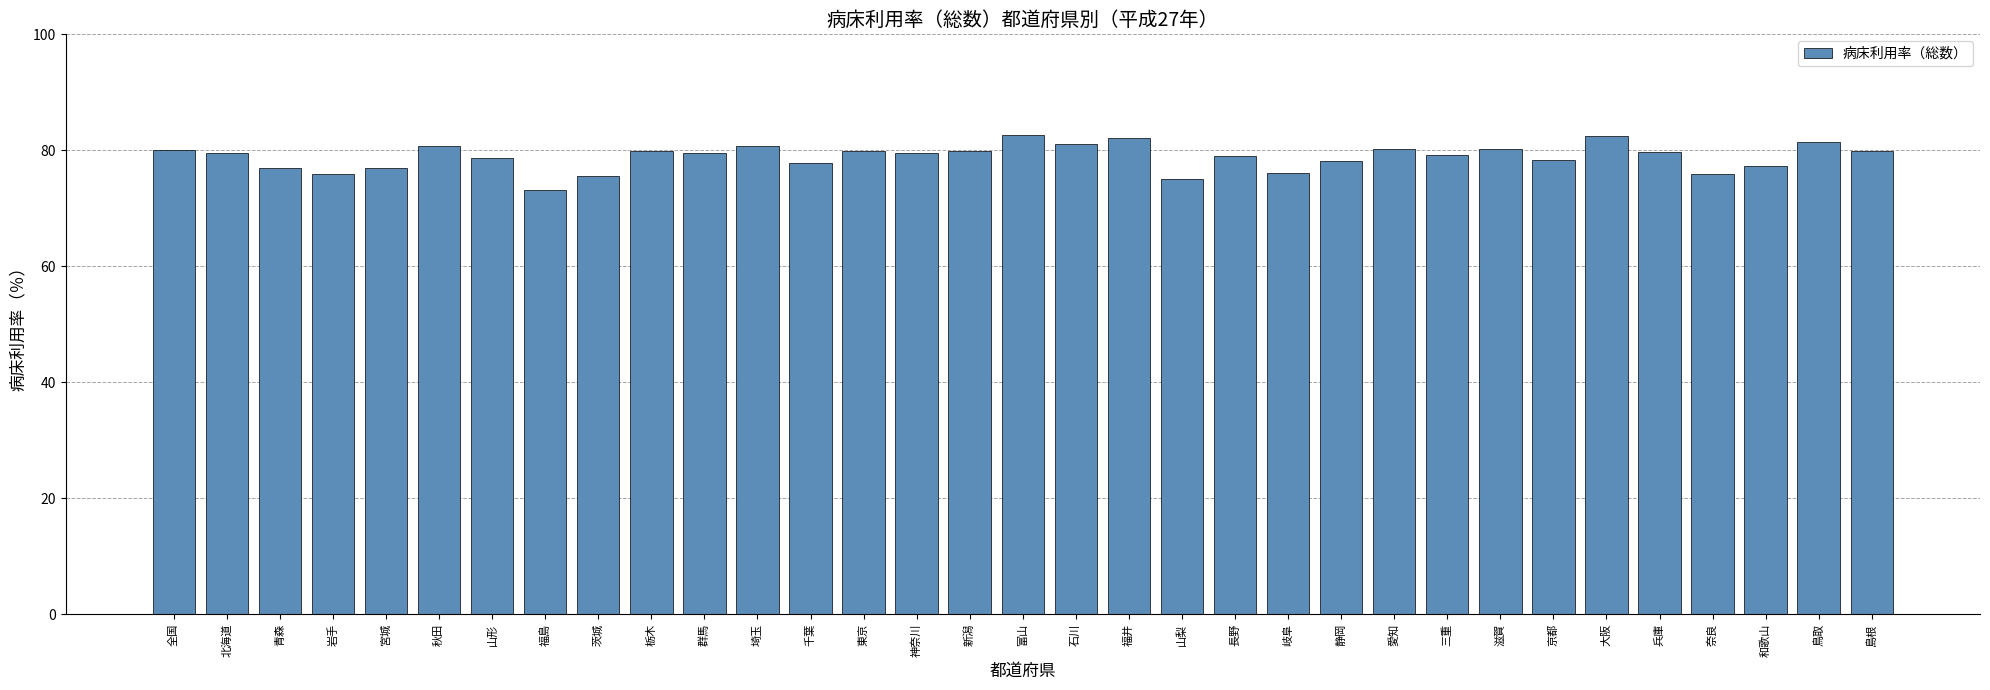

What is the average value?

78.9